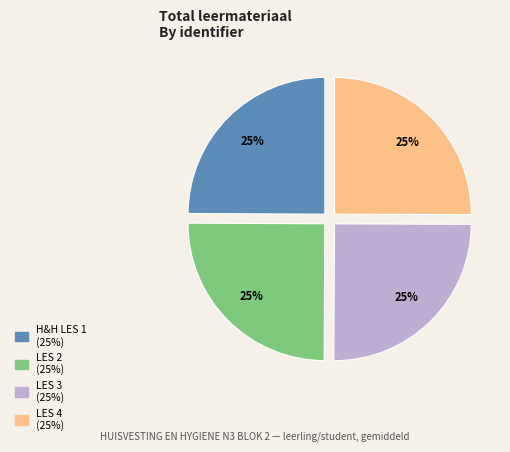

What is the ratio of the value at LES 2 to the value at H&H LES 1?

1.0